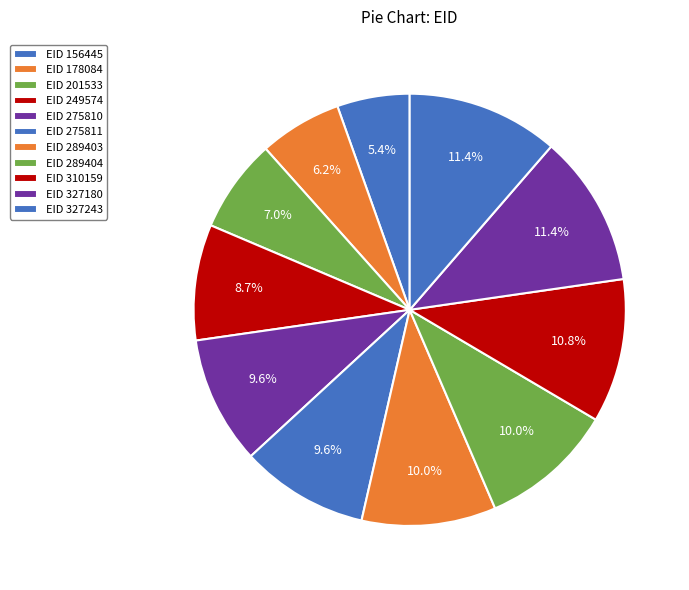

To the nearest percent, what is the average slice percentage?

9%